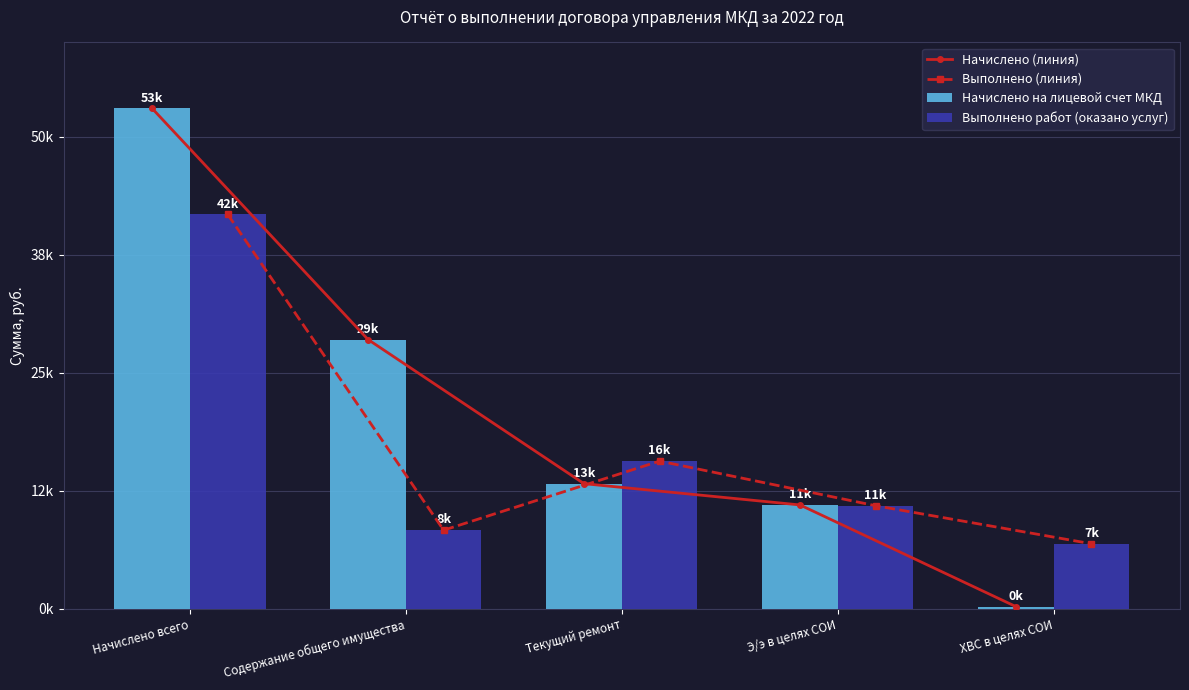

Reading left to right, transcribe all the data shown in this chart.

Начислено (линия): Начислено всего=53011.1	Содержание общего имущества=28523.9	Текущий ремонт=13253.5	Э/э в целях СОИ=11001.3	ХВС в целях СОИ=232.5
Выполнено (линия): Начислено всего=41777.4	Содержание общего имущества=8326.7	Текущий ремонт=15644.9	Э/э в целях СОИ=10919.8	ХВС в целях СОИ=6886.1
Начислено на лицевой счет МКД: Начислено всего=53011.1	Содержание общего имущества=28523.9	Текущий ремонт=13253.5	Э/э в целях СОИ=11001.3	ХВС в целях СОИ=232.5
Выполнено работ (оказано услуг): Начислено всего=41777.4	Содержание общего имущества=8326.7	Текущий ремонт=15644.9	Э/э в целях СОИ=10919.8	ХВС в целях СОИ=6886.1